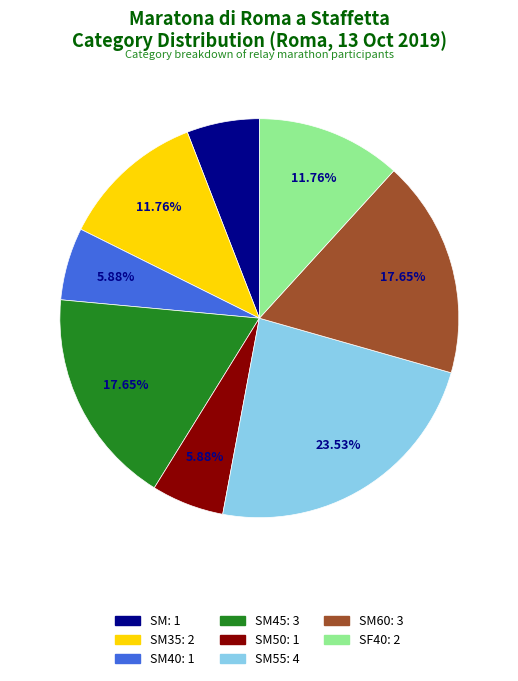

Is there a majority slice in this chart?

No